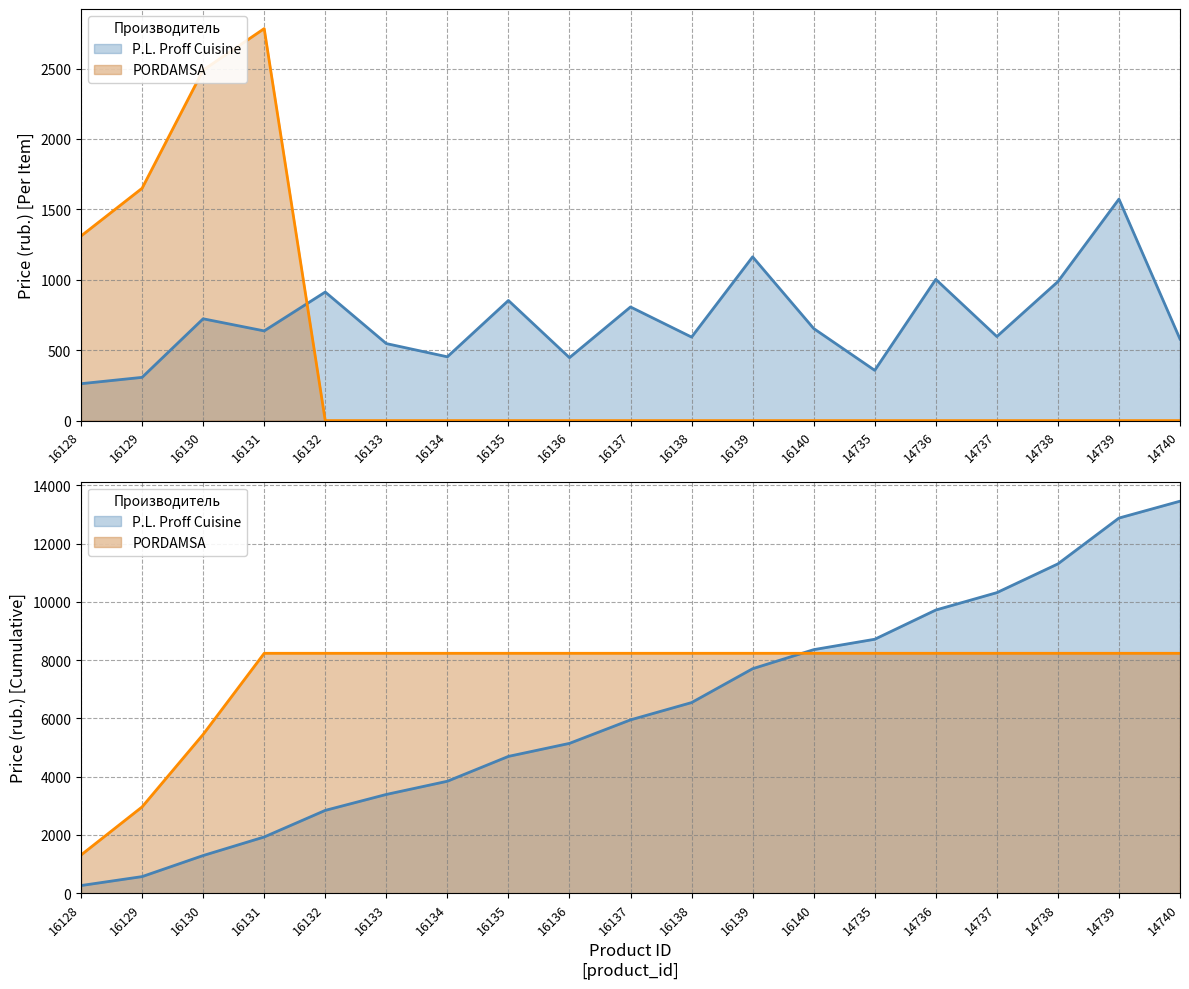

In P.L. Proff Cuisine, how many points are lower than both neighbors (excluding endpoints)?

6